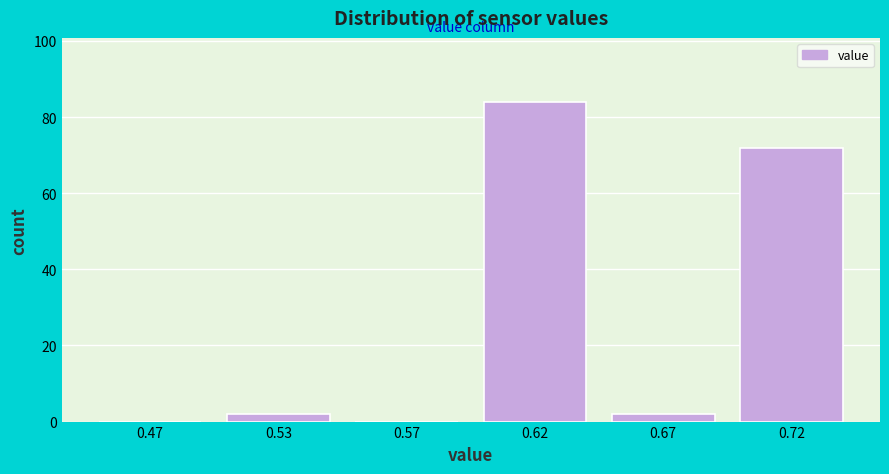

Reading left to right, transcribe all the data shown in this chart.

0.47=0	0.53=2	0.57=0	0.62=84	0.67=2	0.72=72